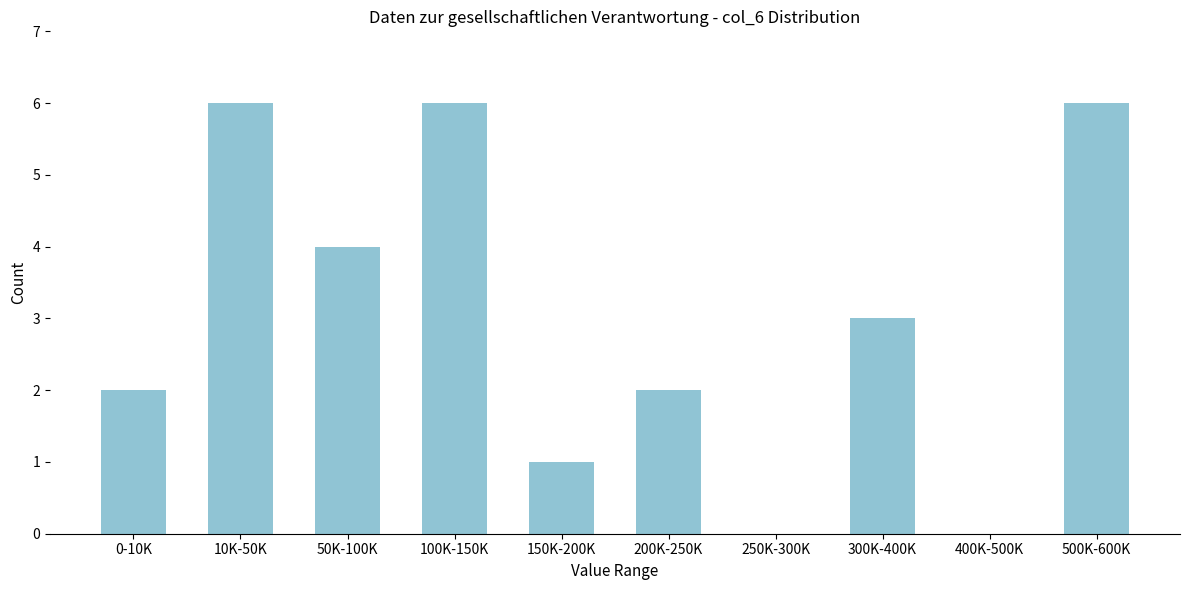

Reading right to left, transcribe all the data shown in this chart.

500K-600K=6	400K-500K=0	300K-400K=3	250K-300K=0	200K-250K=2	150K-200K=1	100K-150K=6	50K-100K=4	10K-50K=6	0-10K=2